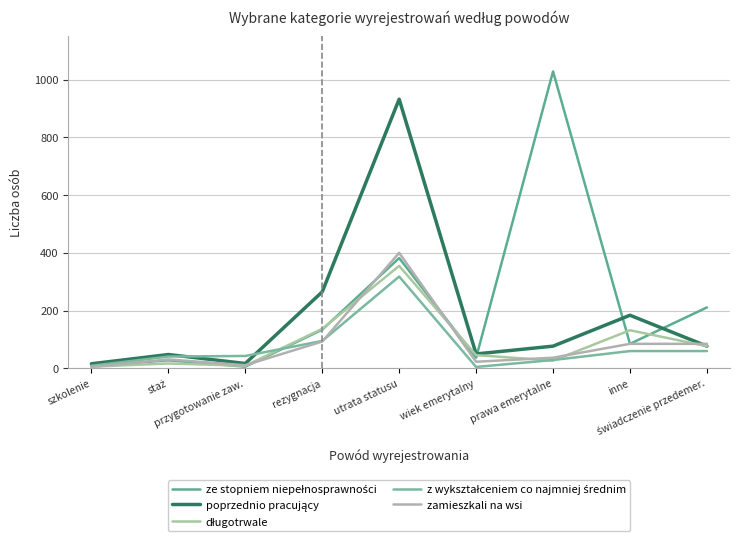

The zamieszkali na wsi series shows 58 at świadczenie przedemer.. True or false?

False